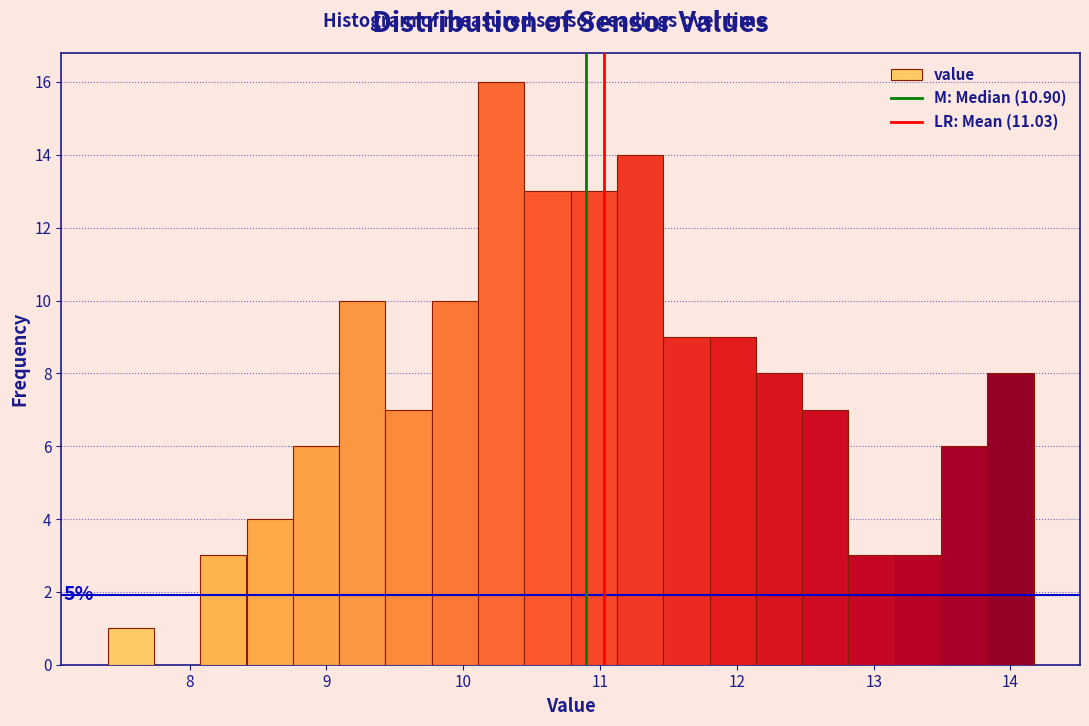

Around what value on the x-axis is the tallest bar? Give the approximate position of its centre, as read against the axis.

10.3